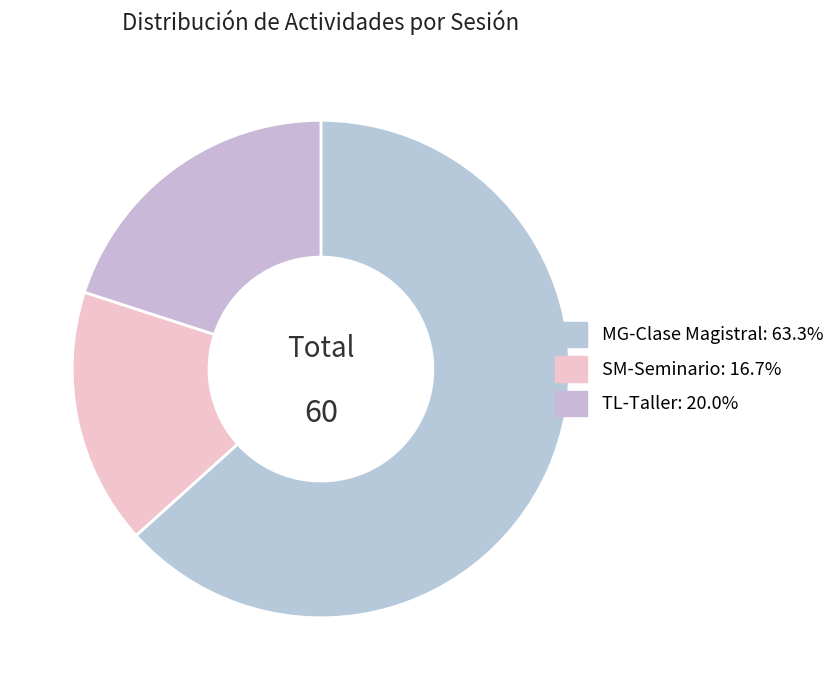

True or false: SM-Seminario accounts for 28% of the total.

False